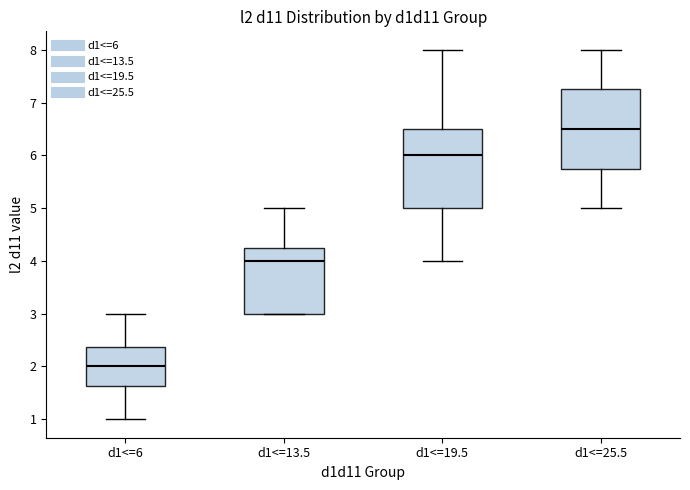

Where is the upper edge of the box for d1<=25.5 on the y-axis? The values are not printed on the chart, so give them approximately, as read against the axis.

7.3